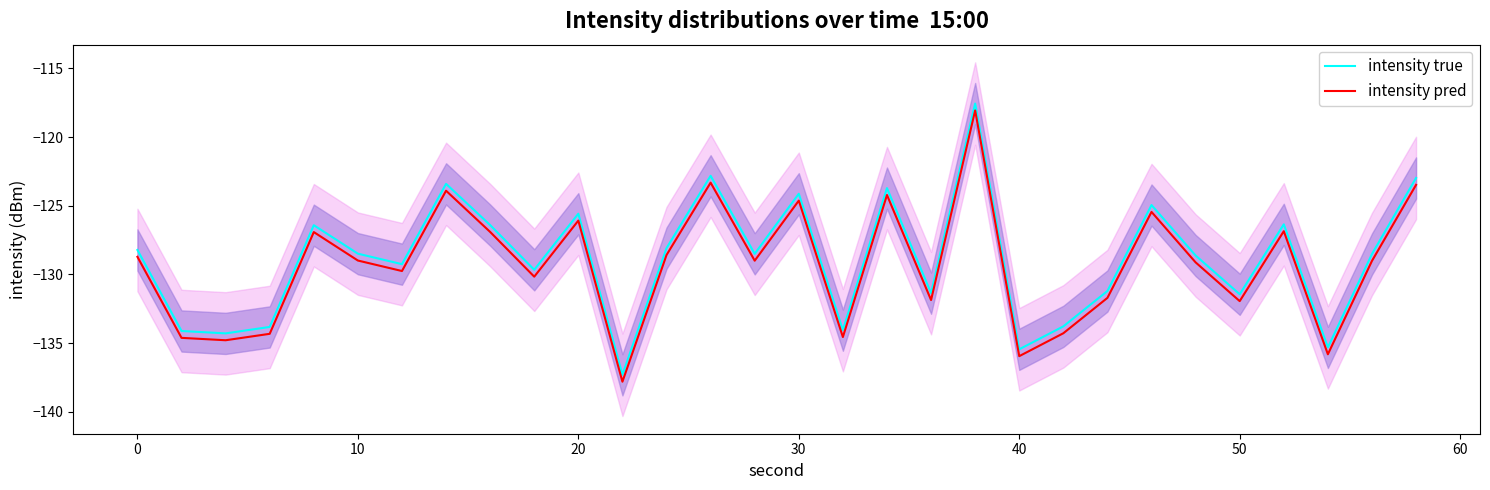

Which series has the widest spread of values?

intensity true